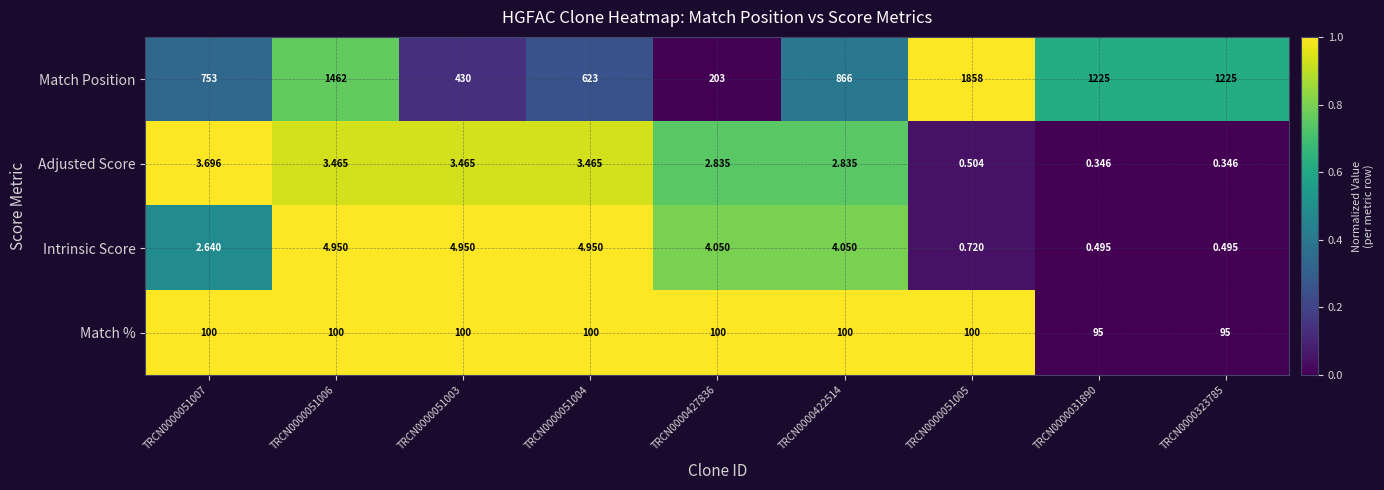

Between TRCN0000051007 and TRCN0000031890, which series saw the biggest shift?

Match Position